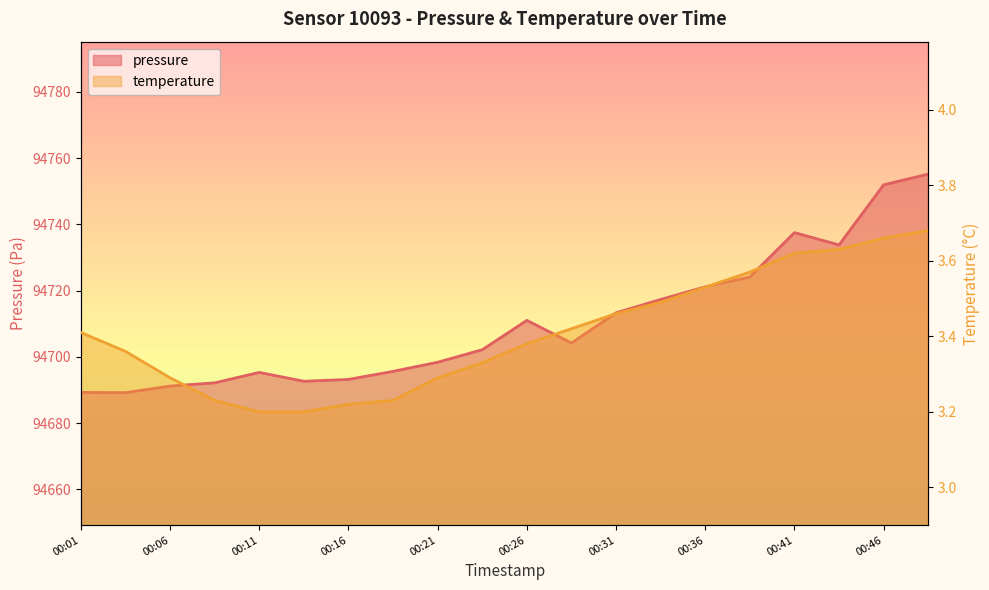

Rank the series at 00:14 from lowest to highest value.

temperature, pressure